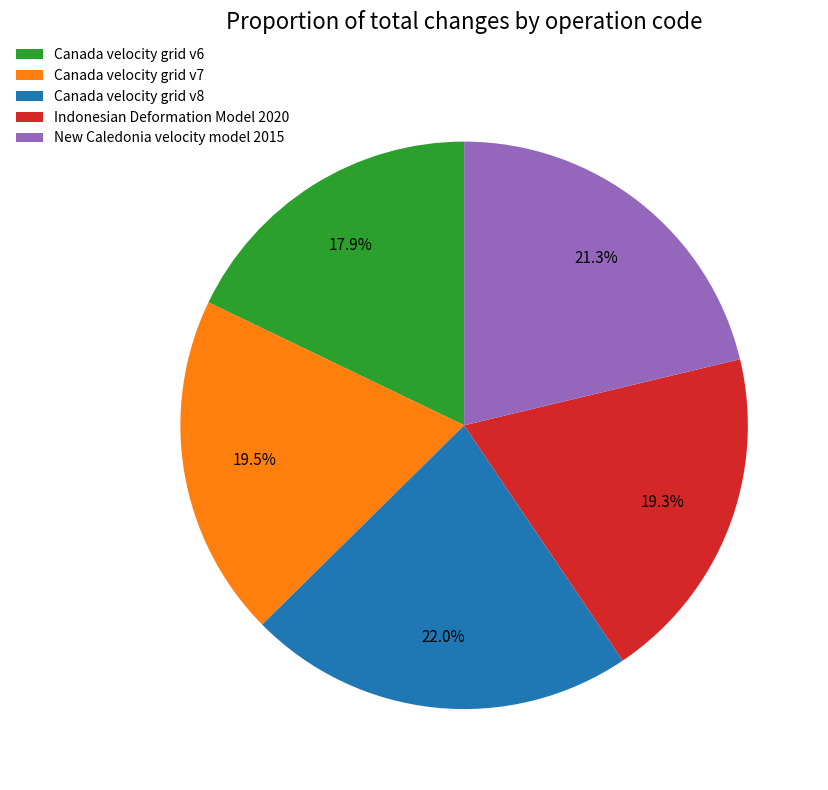

Is it true that Canada velocity grid v8 is 11% of the pie?

False